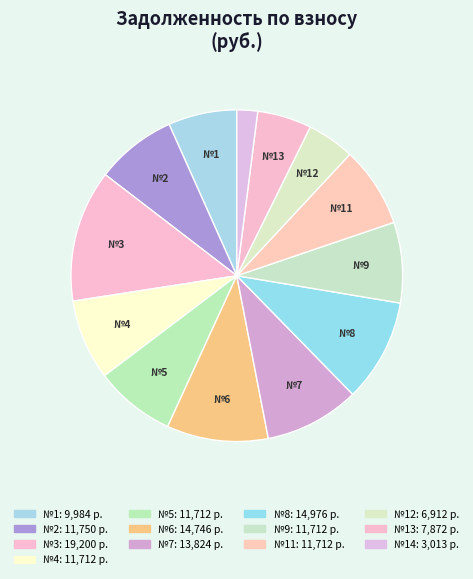

What is the smallest slice in the pie chart?

14